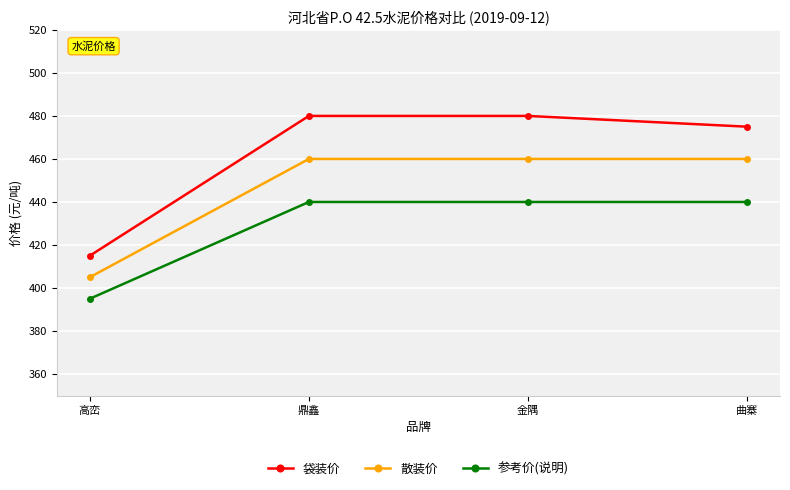

What is the difference between the maximum and minimum values in the 散装价 series?

55